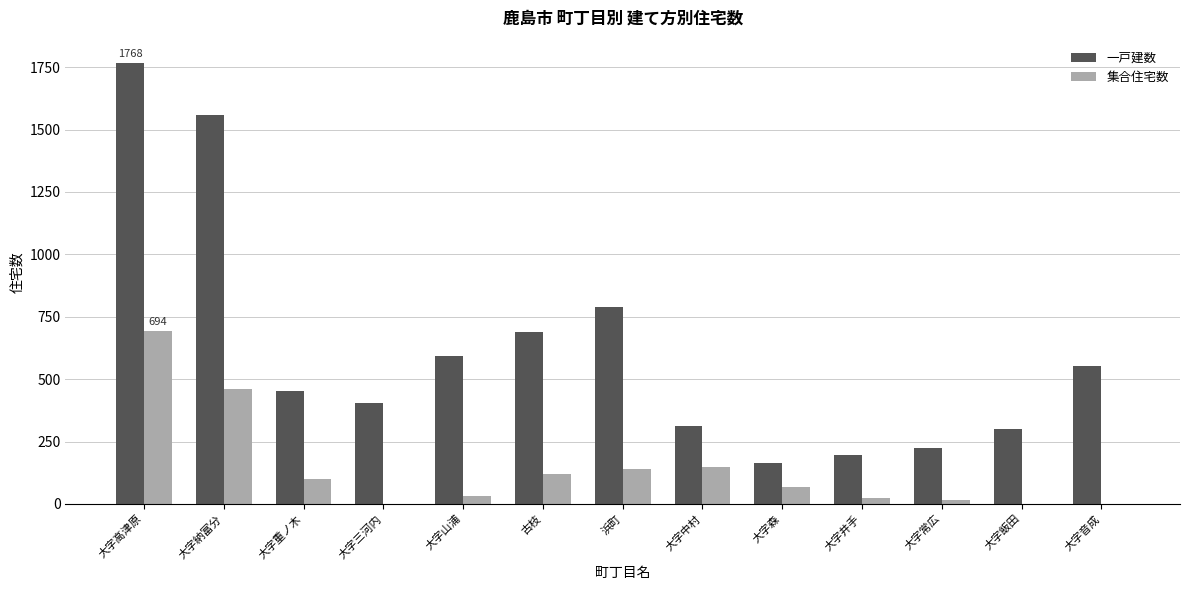

True or false: 一戸建数 has a value of 197 at 大字井手.

True